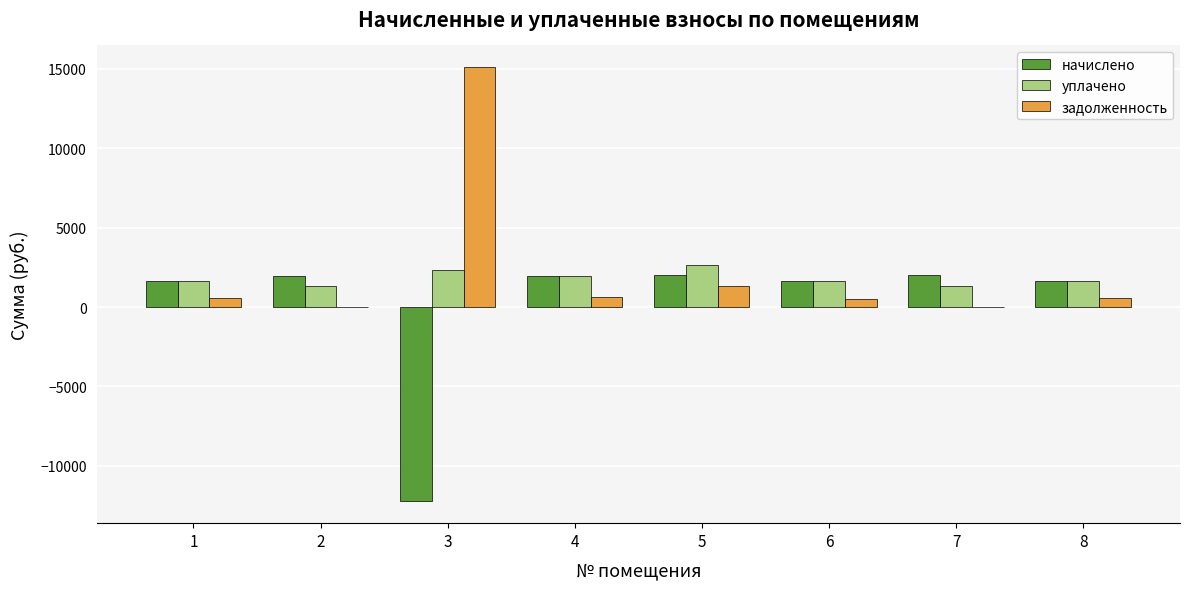

What is the total value across all series at 8?

3823.6